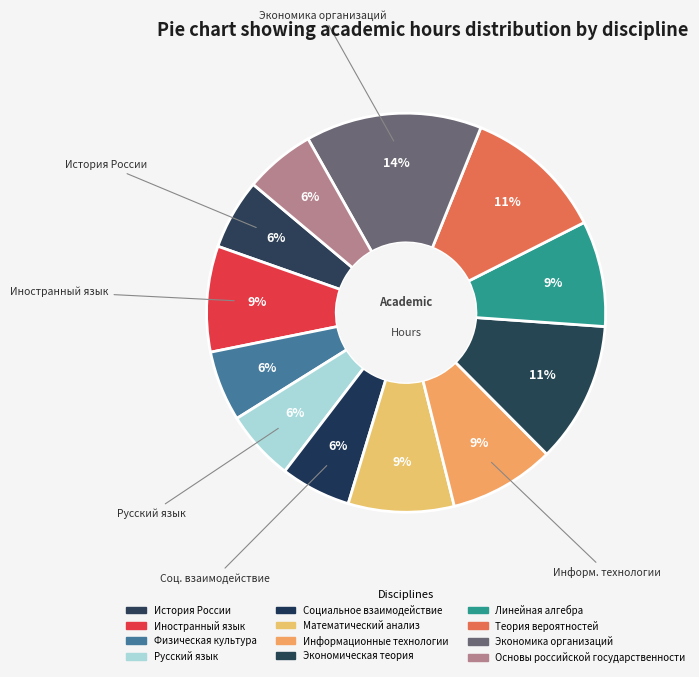

How many slices are in this pie chart?

12